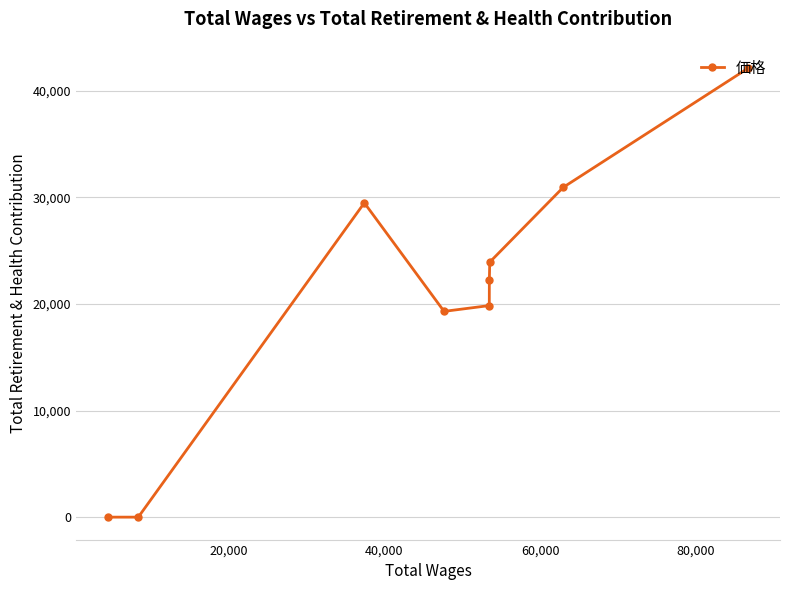

What is the difference between the second highest and minimum values?

30950